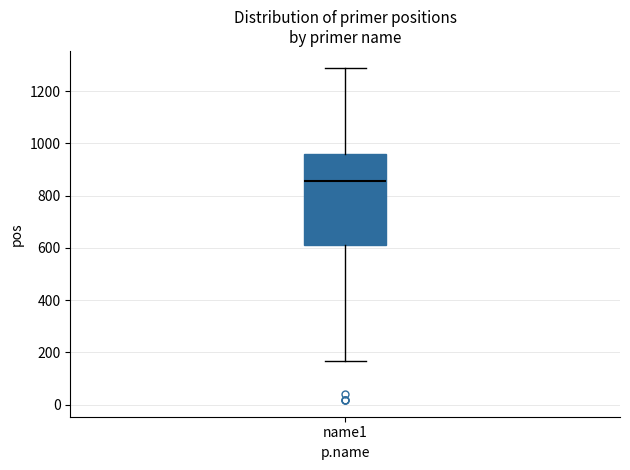

Read this box plot against the y-axis: the position of the median line, the range covered by the box, and the ends of both whiskers. The values are not printed on the chart, so give them approximately, as read against the axis.

median 860, box 620 to 960, whiskers 160 to 1300